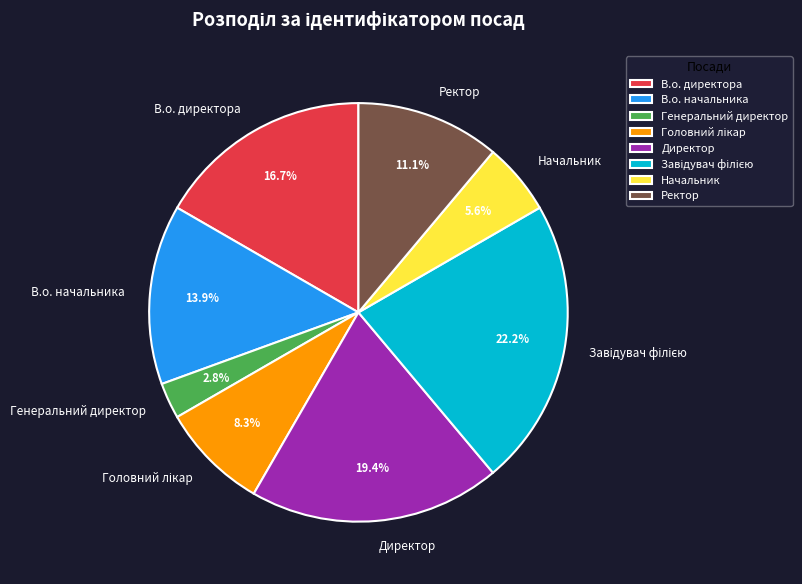

How many slices are in this pie chart?

8